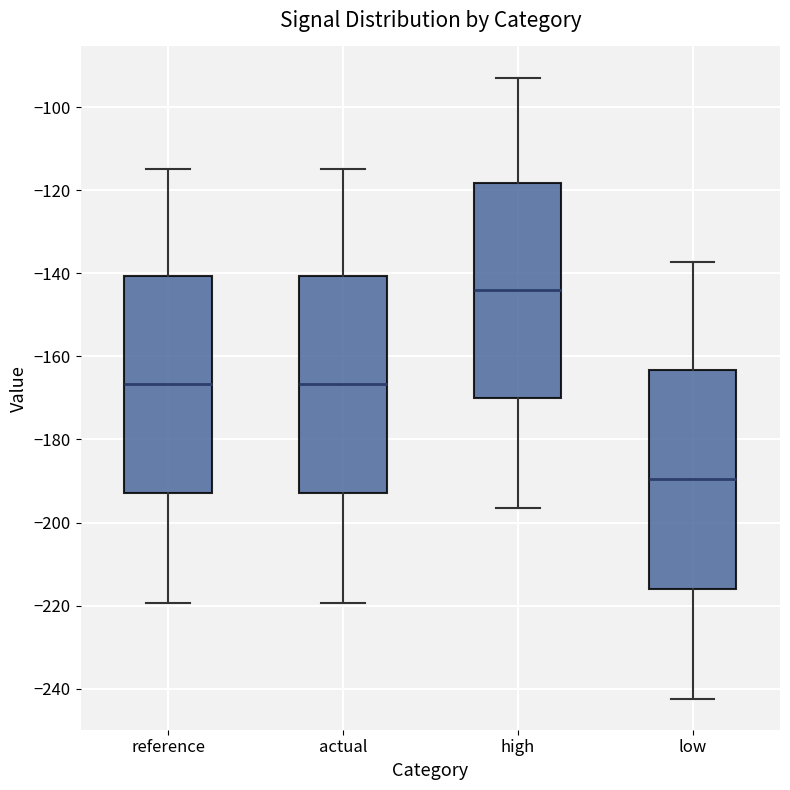

Reading left to right, read every box against the y-axis: the position of its median line, the range the box covers, and the ends of its whiskers. The values are not printed on the chart, so give them approximately, as read against the axis.

reference: median -166, box -192 to -140, whiskers -220 to -114
actual: median -166, box -192 to -140, whiskers -220 to -114
high: median -144, box -170 to -118, whiskers -196 to -92
low: median -190, box -216 to -164, whiskers -242 to -138